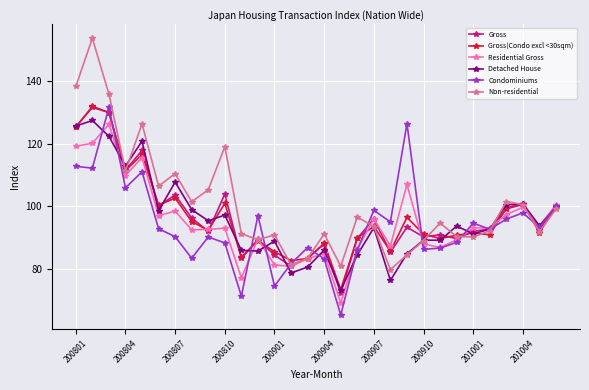

What is the value of the Gross point at the 23rd from the left?

90.9